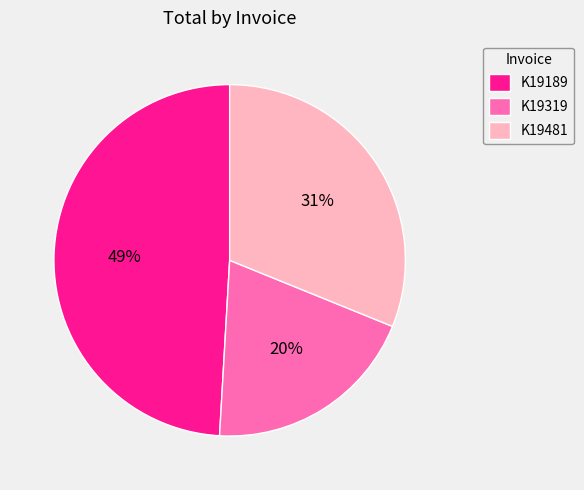

The K19319 slice represents 32% of the pie. True or false?

False